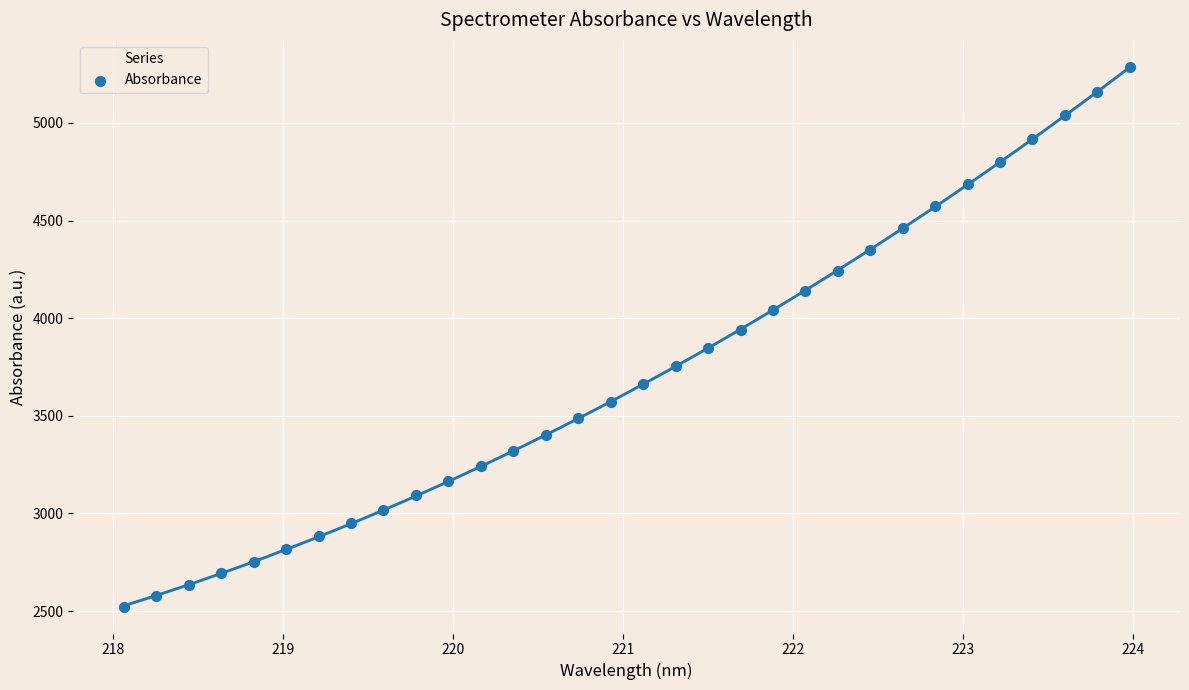

What is the range of X values (max minus min)?

5.9